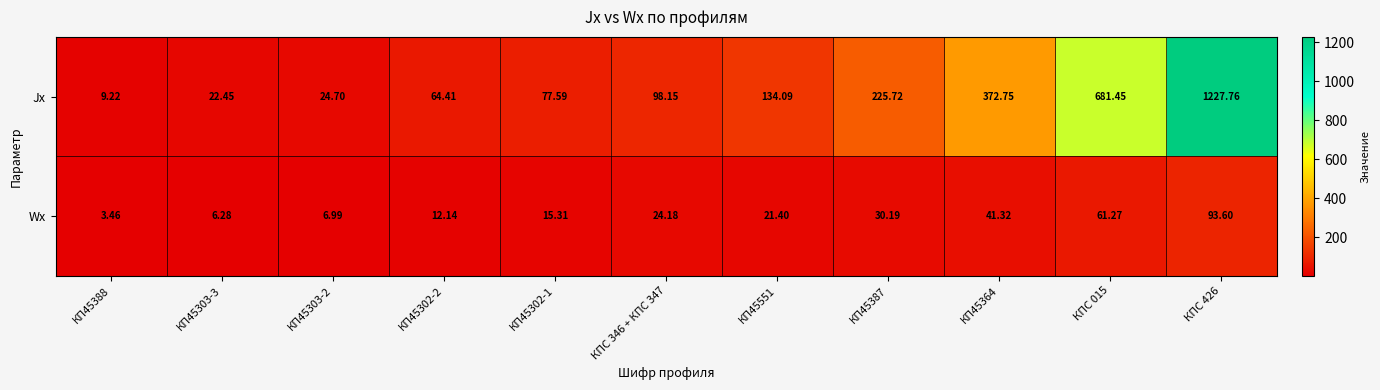

Rank the series by their average value, from lowest to highest.

Wx, Jx